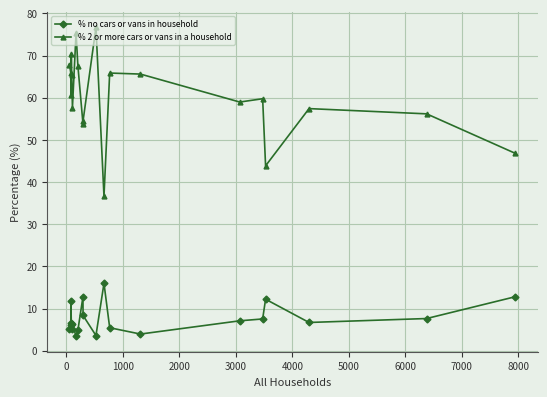

True or false: % no cars or vans in household has more than 2 points higher than both neighbors.

True